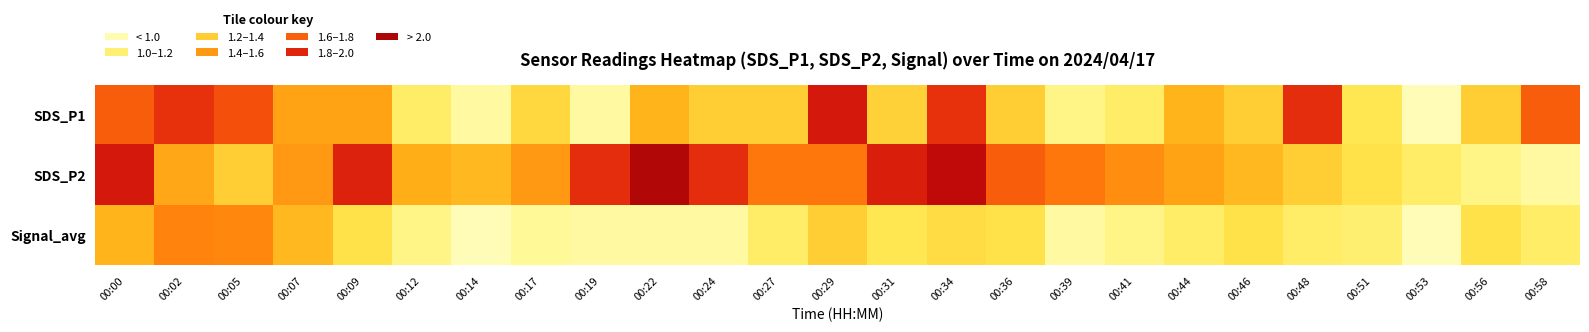

At how many categories does at least one series exceed 1?

25